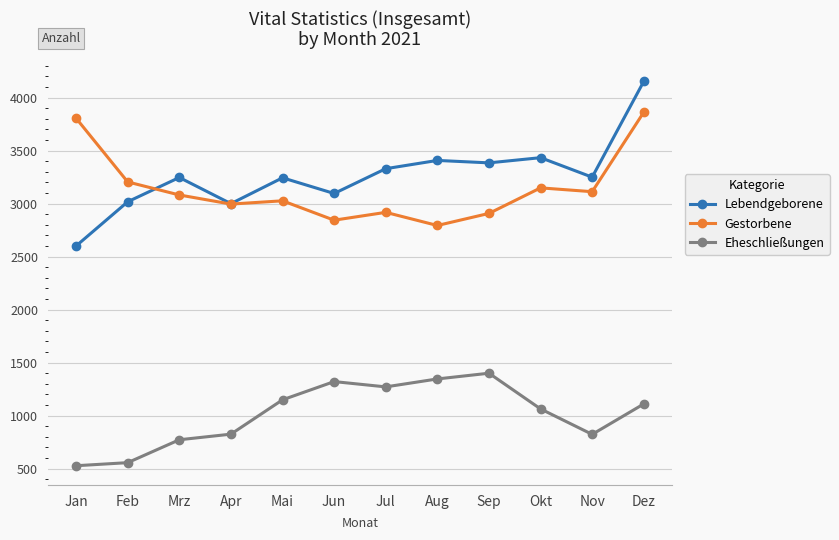

What value does the Gestorbene series have at Mrz?

3082